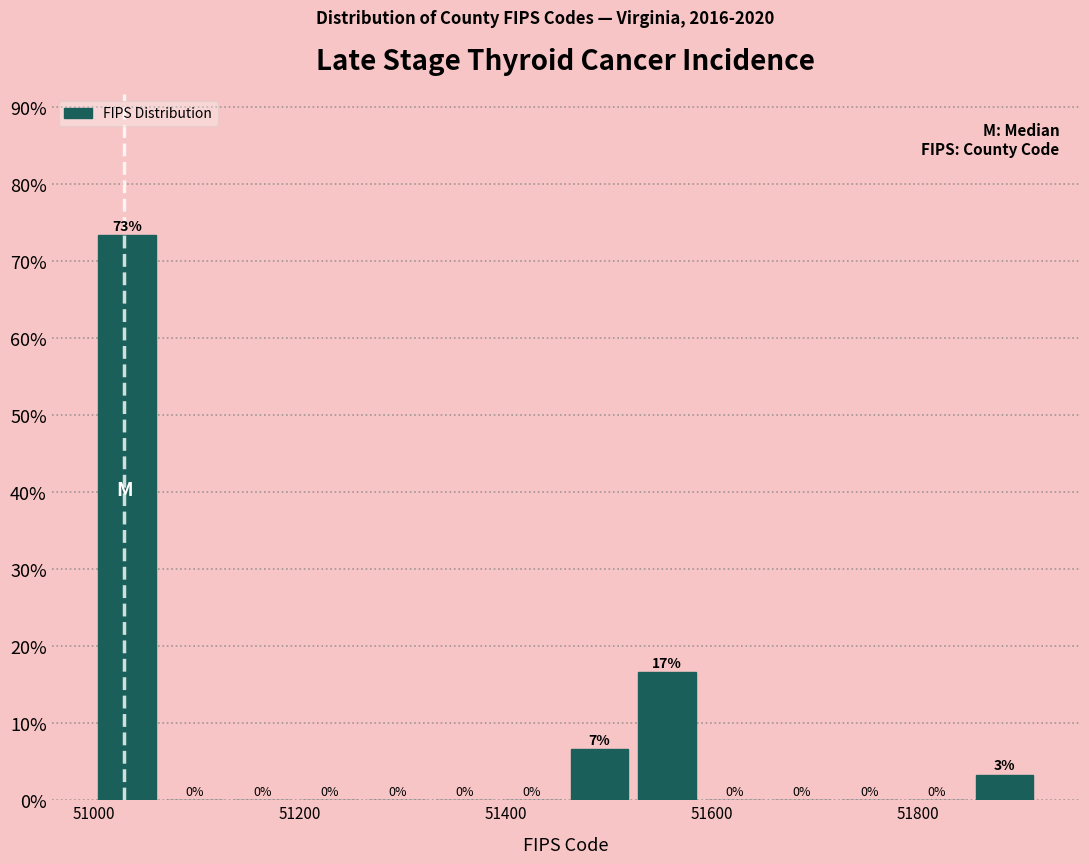

Read against the x-axis, roughly where is the centre of the tallest bar?

51040